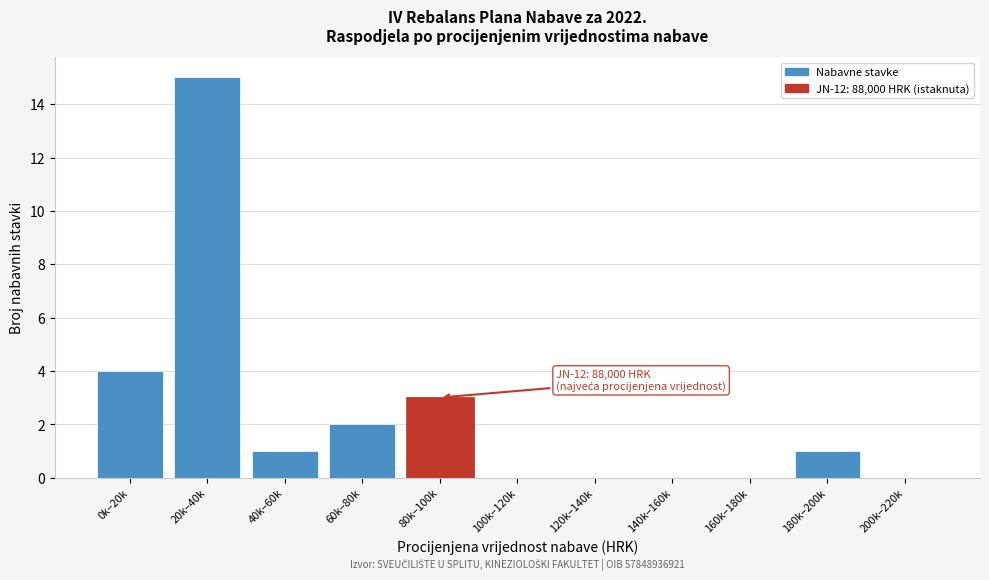

Reading left to right, what are all the values shown in this chart?

0k–20k=4	20k–40k=15	40k–60k=1	60k–80k=2	80k–100k=3	100k–120k=0	120k–140k=0	140k–160k=0	160k–180k=0	180k–200k=1	200k–220k=0